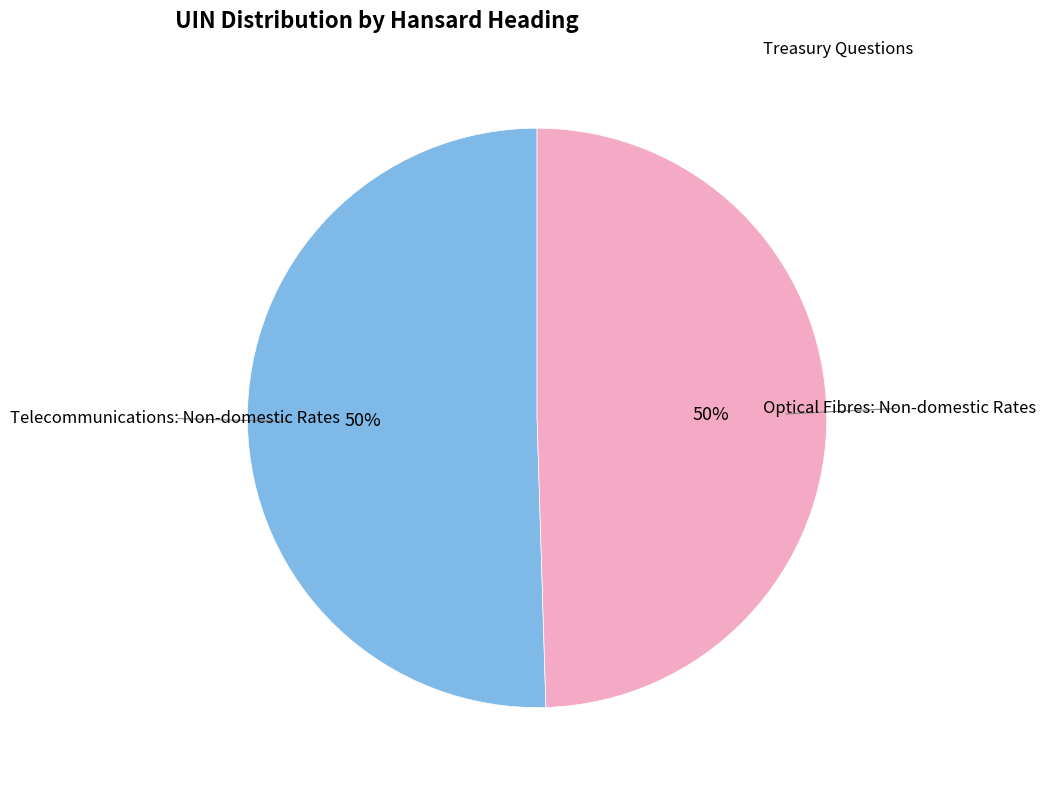

What is the ratio of the value at Telecommunications: Non-domestic Rates to the value at Optical Fibres: Non-domestic Rates?

1.0